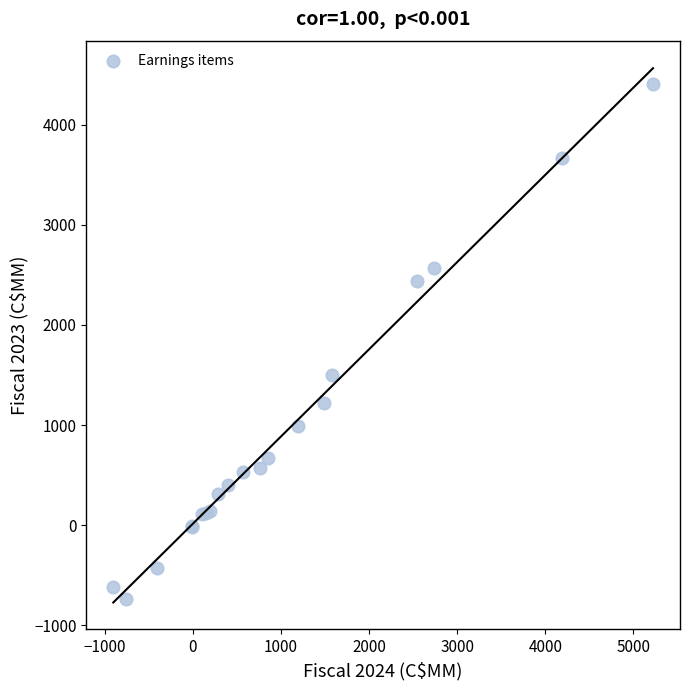

What Y value in the scatter plot is closest to 1837?

1499